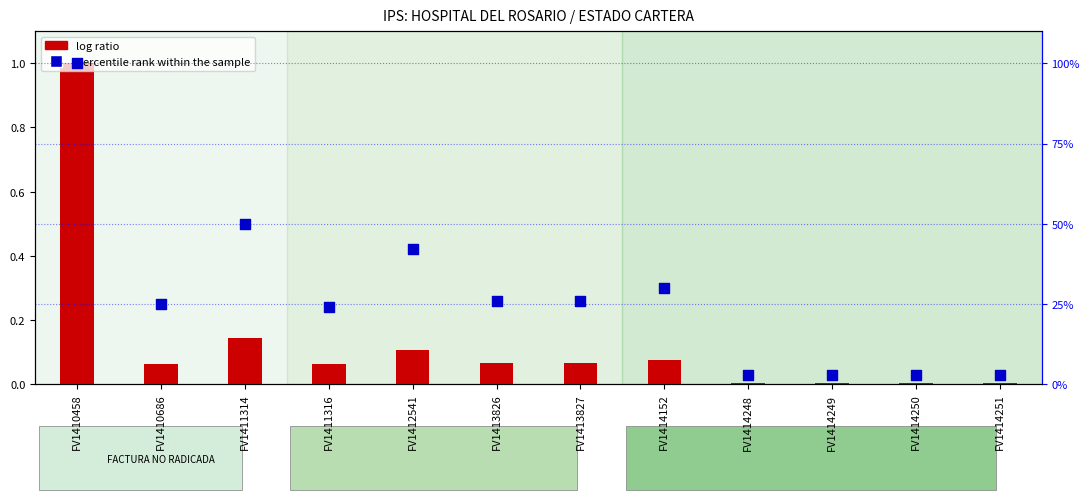

Which series contains the highest Y value?

percentile rank within the sample